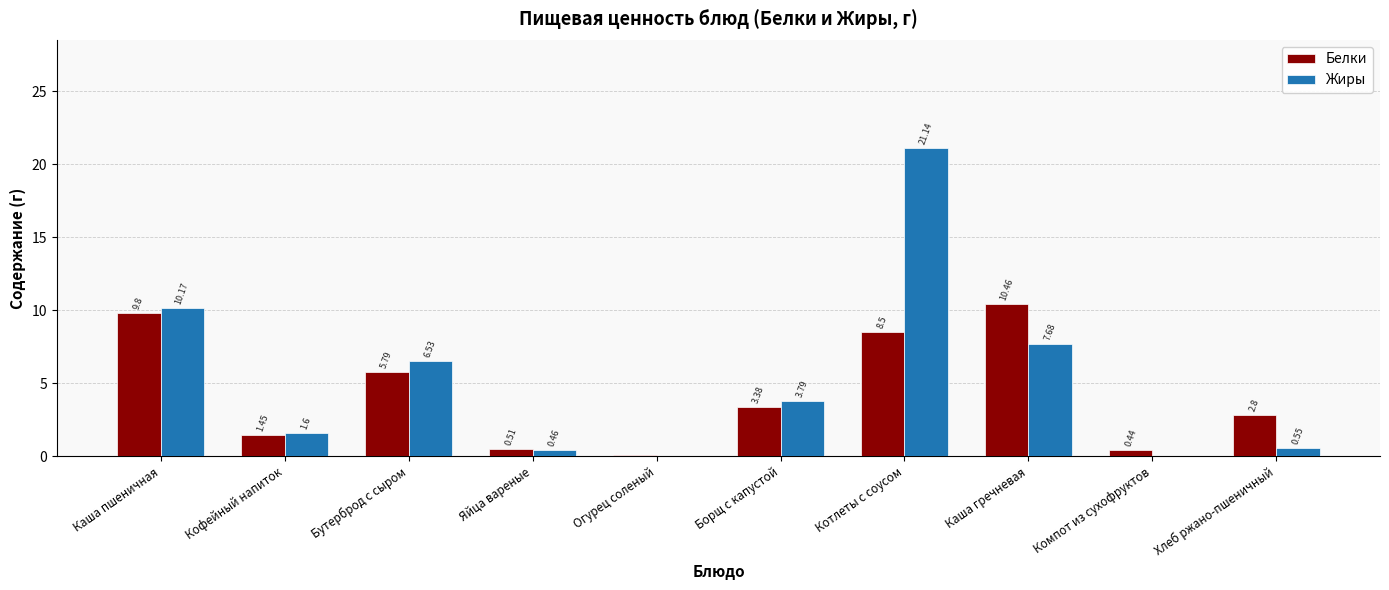

How many categories are shown in the chart?

10